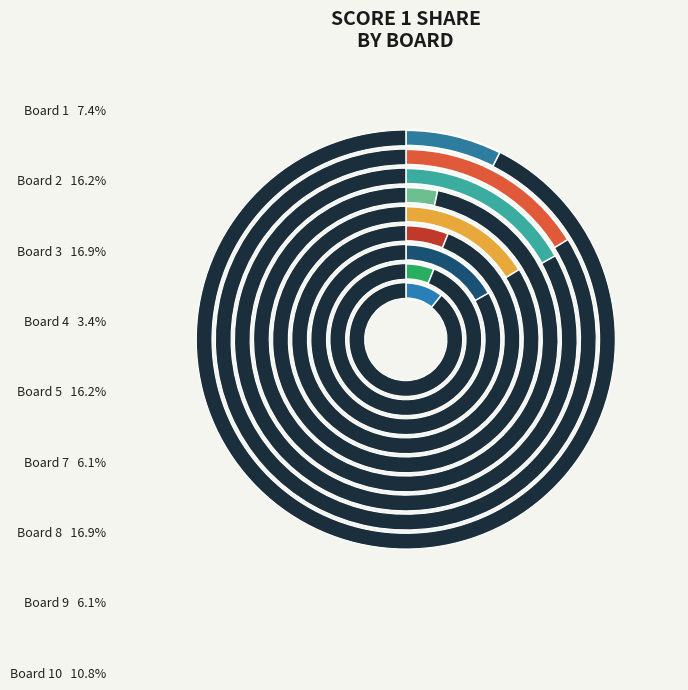

Which category has the biggest portion of the pie?

3